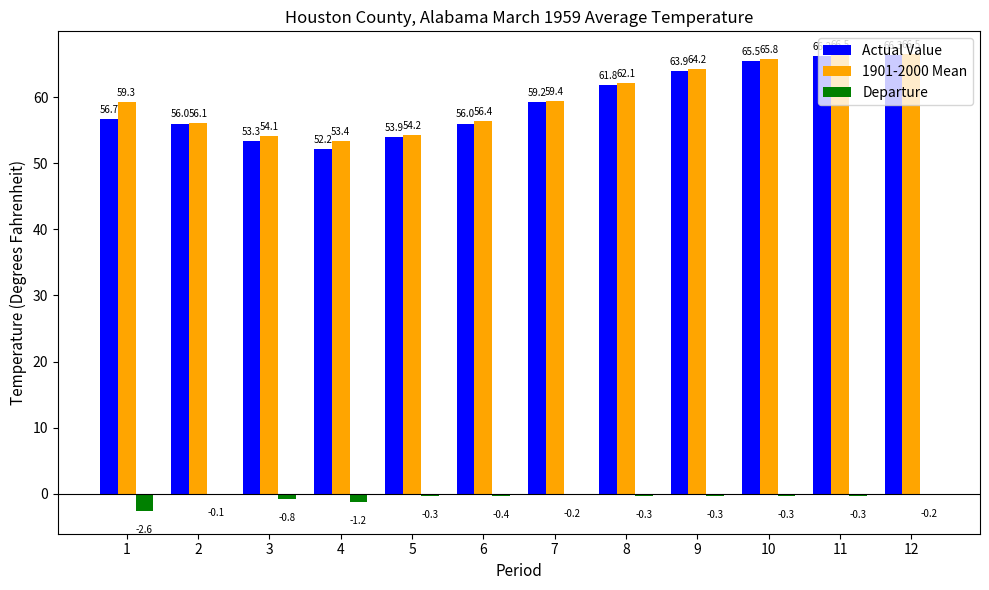

Reading right to left, what are all the values shown in this chart?

Actual Value: 66.3	66.2	65.5	63.9	61.8	59.2	56.0	53.9	52.2	53.3	56.0	56.7
1901-2000 Mean: 66.5	66.5	65.8	64.2	62.1	59.4	56.4	54.2	53.4	54.1	56.1	59.3
Departure: -0.2	-0.3	-0.3	-0.3	-0.3	-0.2	-0.4	-0.3	-1.2	-0.8	-0.1	-2.6